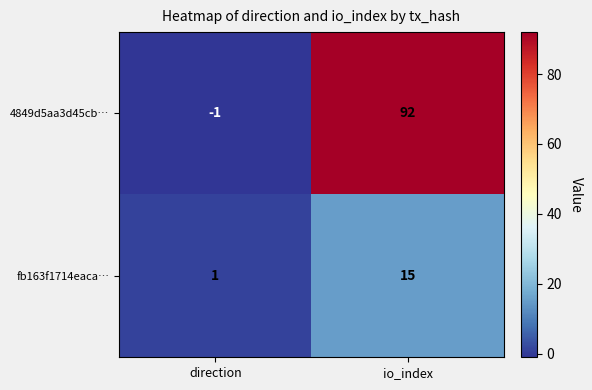

What is the greatest value displayed?

92